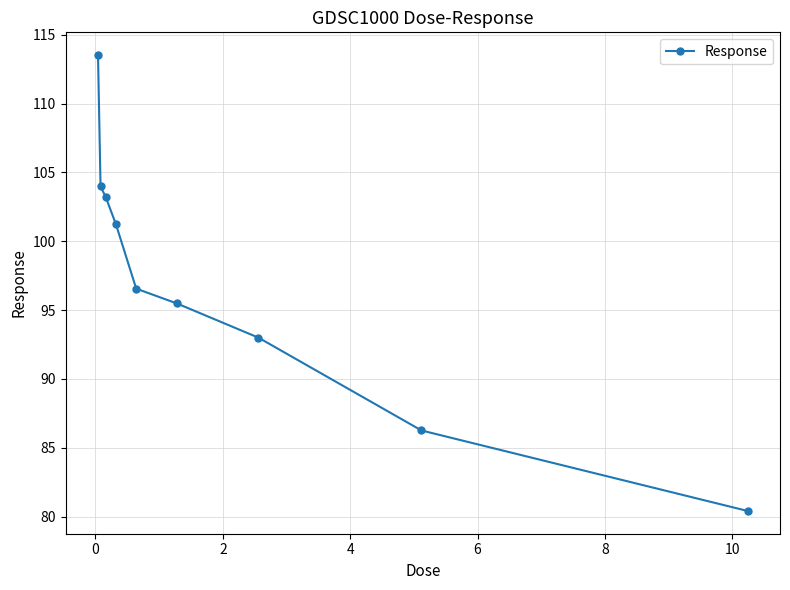

What is the sum of all values?

873.7